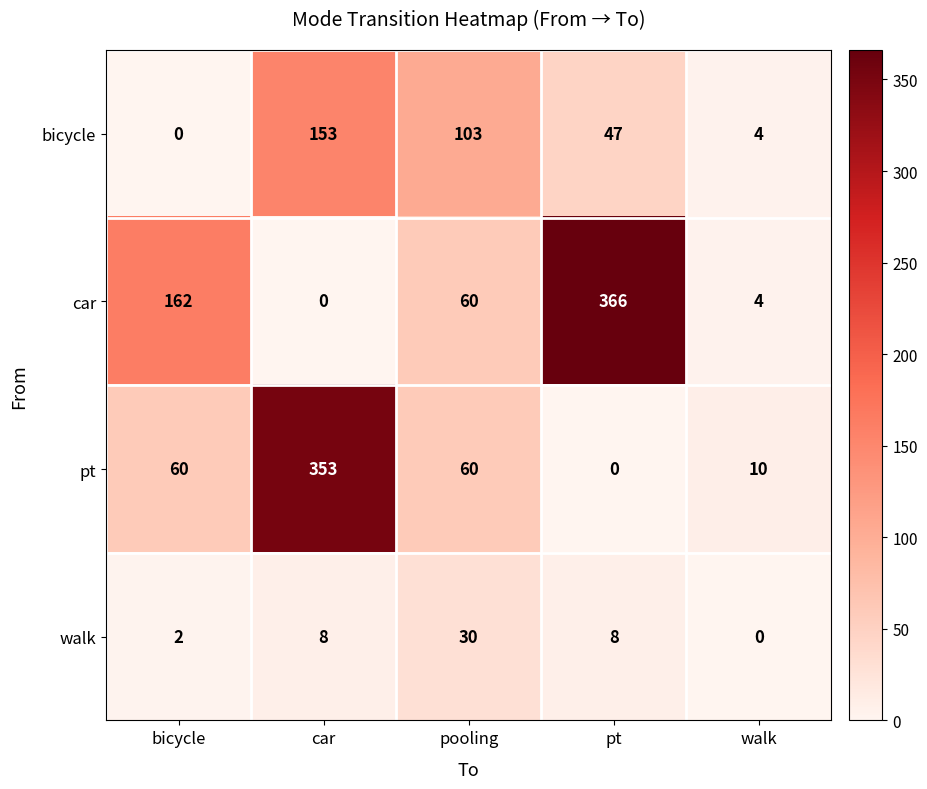

What is the difference between the maximum and minimum values in the car series?

366